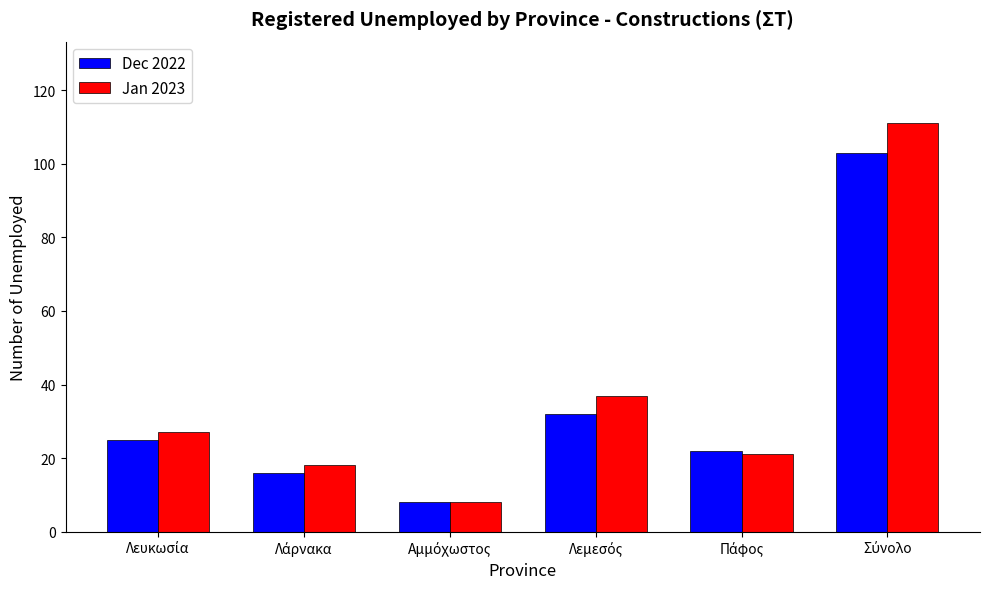

Reading right to left, what are all the values shown in this chart?

Dec 2022: 103	22	32	8	16	25
Jan 2023: 111	21	37	8	18	27